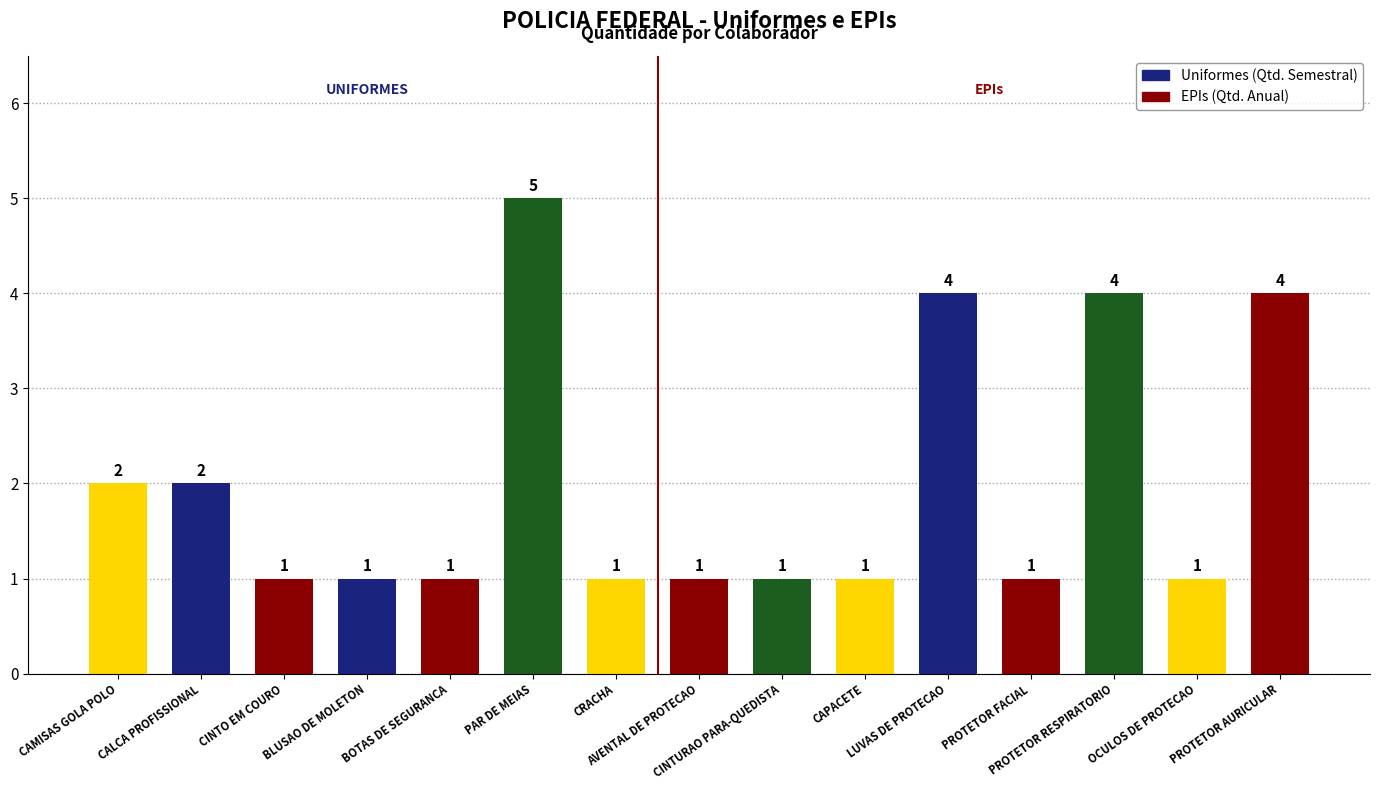

What is the smallest value displayed?

1